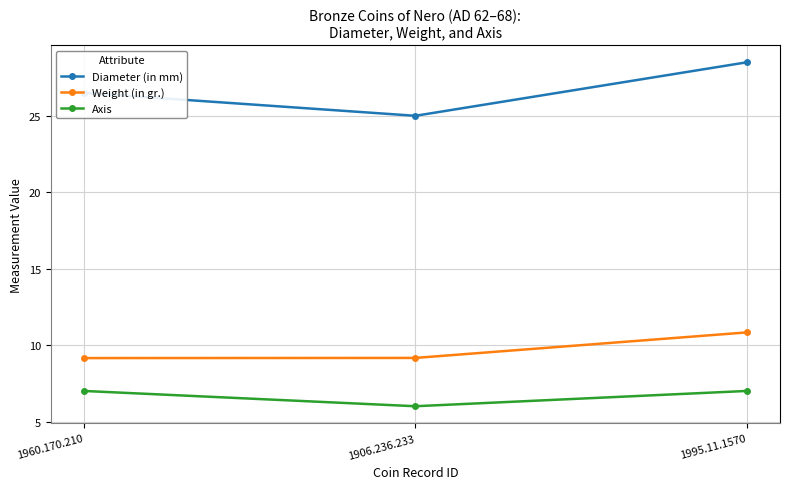

Is it true that Axis equals 7.0 at 1960.170.210?

True